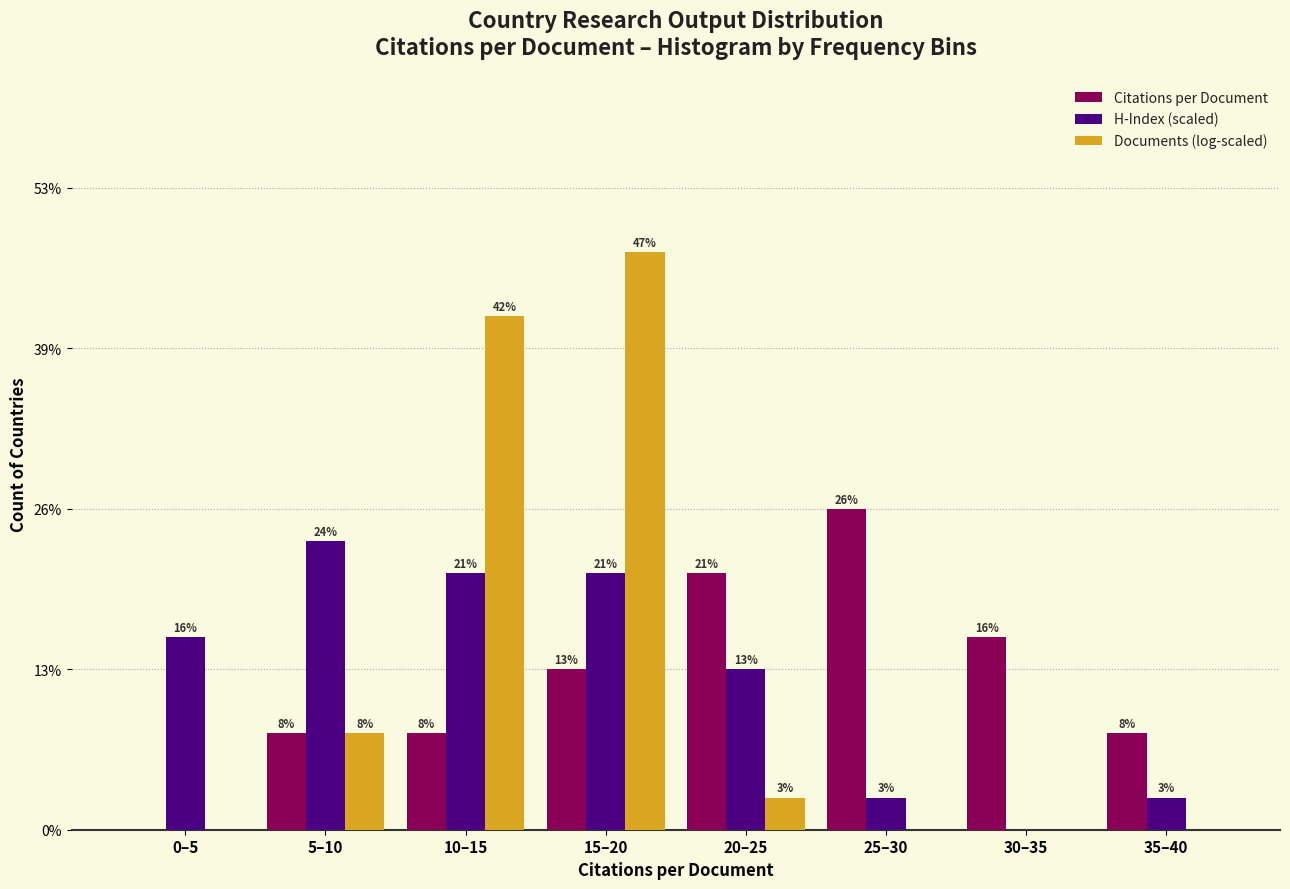

What are all the series names shown in the legend?

Citations per Document, H-Index (scaled), Documents (log-scaled)